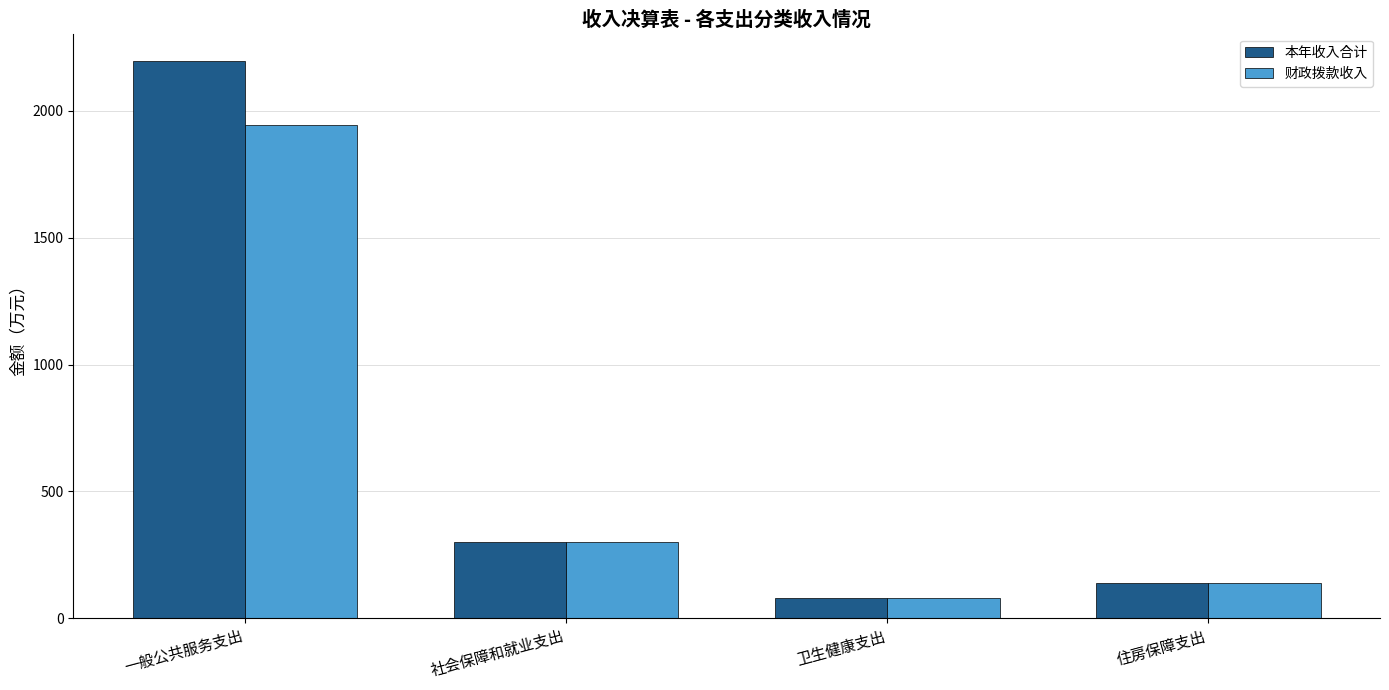

At which label does 财政拨款收入 reach its peak?

一般公共服务支出